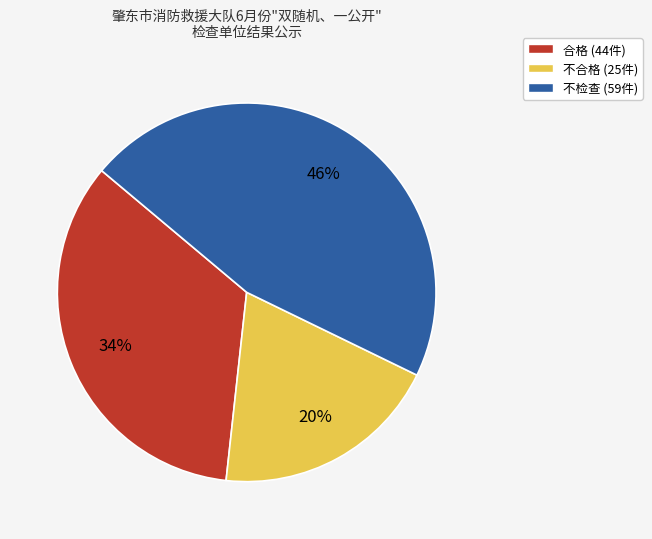

What percentage is the 合格 slice, to the nearest percent?

34%